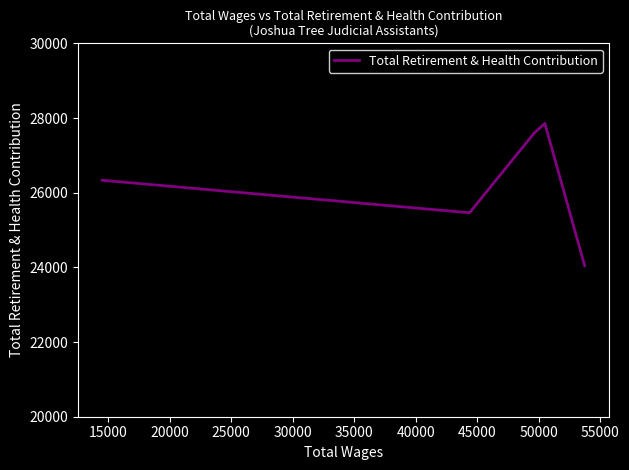

True or false: there are more than 2 points higher than both neighbors.

False